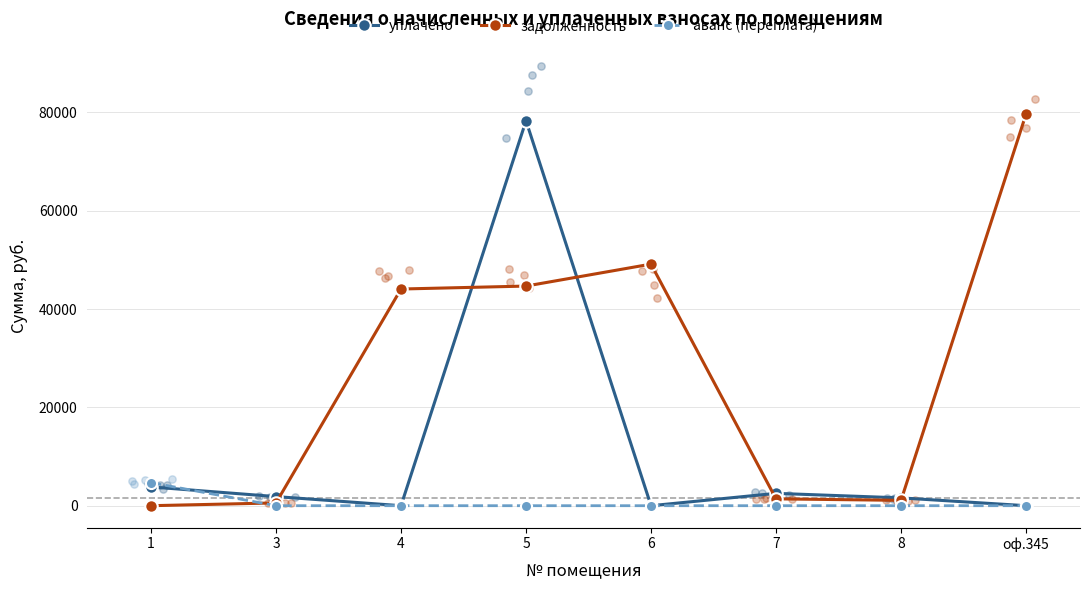

Which series reaches the minimum Y coordinate?

уплачено